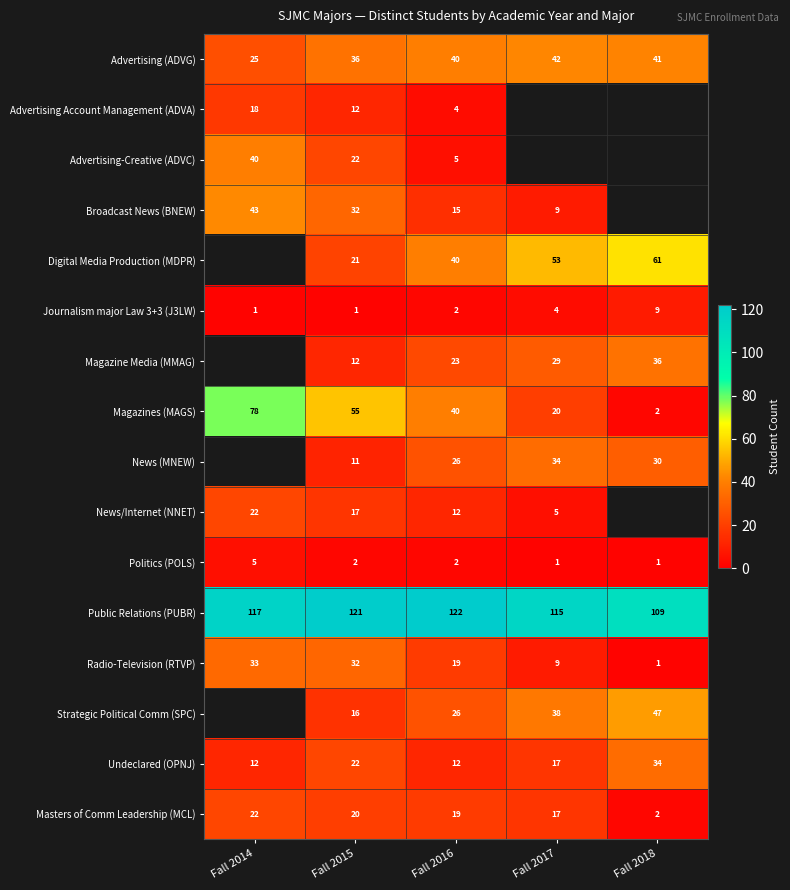

Between Fall 2015 and Fall 2016, which series saw the biggest shift?

Digital Media Production (MDPR)